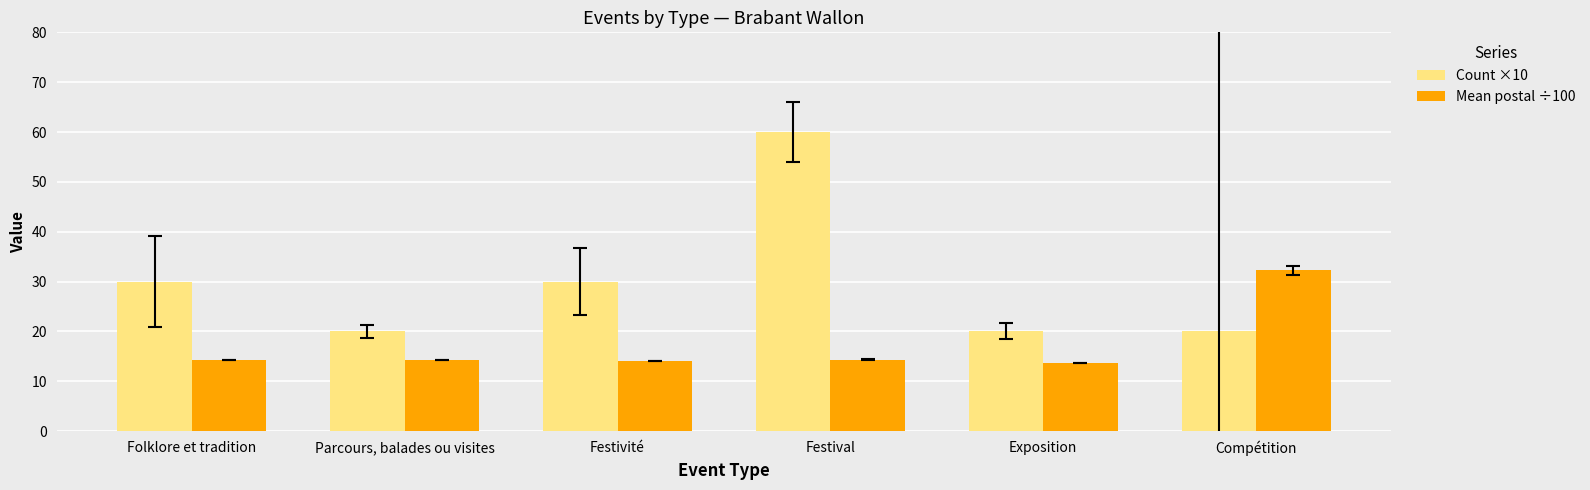

True or false: Mean postal ÷100 has a value of 32.2 at Compétition.

True